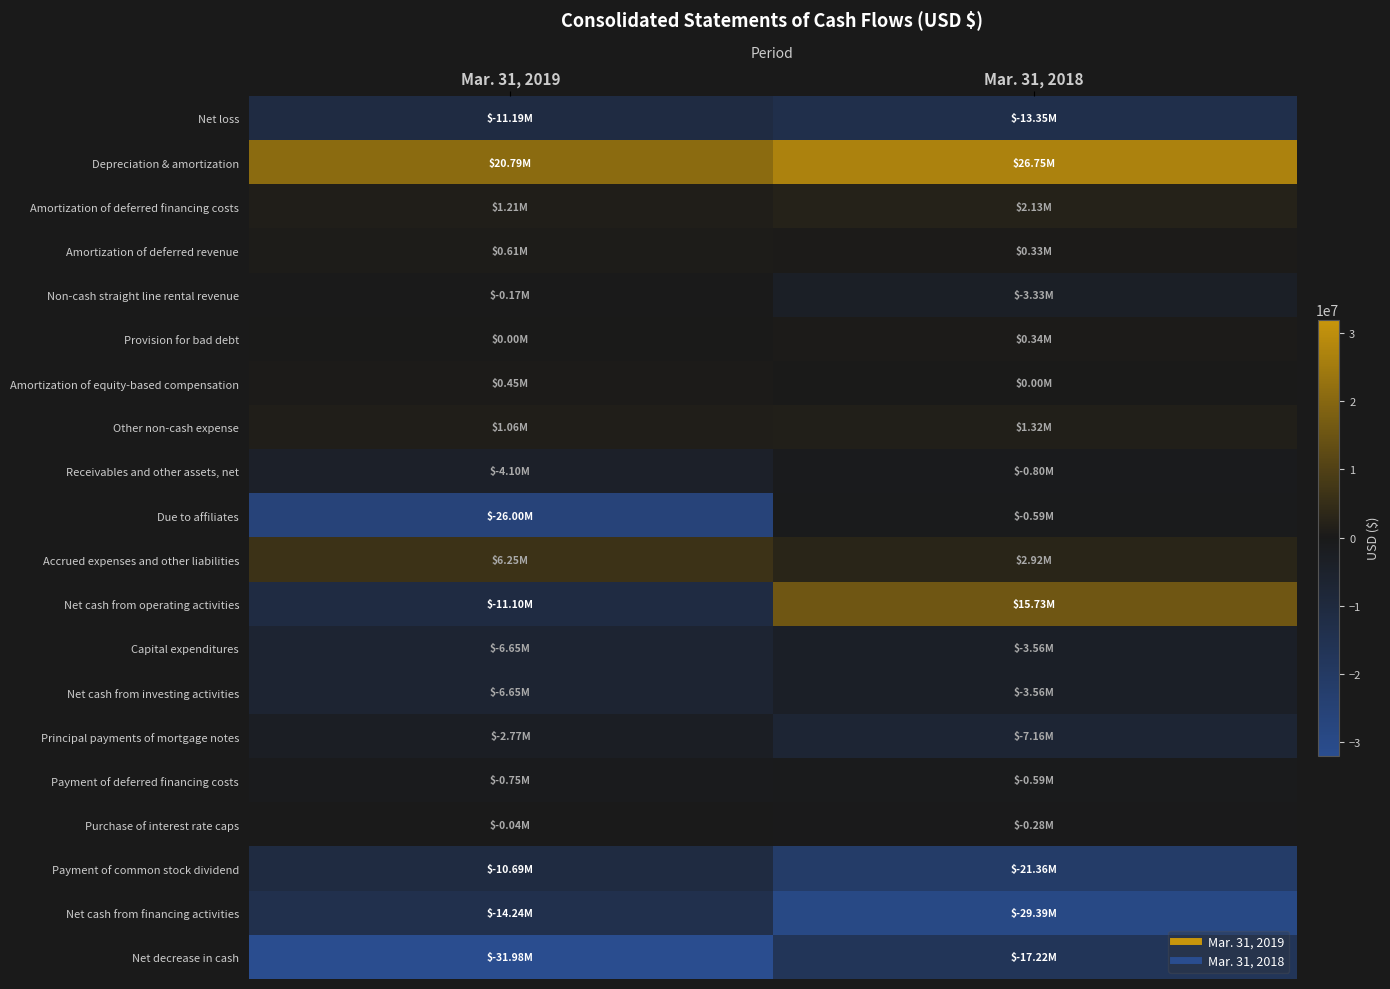

Reading left to right, what are all the values shown in this chart?

Net loss: Mar. 31, 2019=-11193000	Mar. 31, 2018=-13349000
Depreciation & amortization: Mar. 31, 2019=20787000	Mar. 31, 2018=26749000
Amortization of deferred financing costs: Mar. 31, 2019=1208000	Mar. 31, 2018=2132000
Amortization of deferred revenue: Mar. 31, 2019=613000	Mar. 31, 2018=331000
Non-cash straight line rental revenue: Mar. 31, 2019=-173000	Mar. 31, 2018=-3326000
Provision for bad debt: Mar. 31, 2019=0	Mar. 31, 2018=345000
Amortization of equity-based compensation: Mar. 31, 2019=449000	Mar. 31, 2018=0
Other non-cash expense: Mar. 31, 2019=1058000	Mar. 31, 2018=1322000
Receivables and other assets, net: Mar. 31, 2019=-4099000	Mar. 31, 2018=-796000
Due to affiliates: Mar. 31, 2019=-25995000	Mar. 31, 2018=-593000
Accrued expenses and other liabilities: Mar. 31, 2019=6250000	Mar. 31, 2018=2915000
Net cash from operating activities: Mar. 31, 2019=-11095000	Mar. 31, 2018=15730000
Capital expenditures: Mar. 31, 2019=-6647000	Mar. 31, 2018=-3561000
Net cash from investing activities: Mar. 31, 2019=-6647000	Mar. 31, 2018=-3561000
Principal payments of mortgage notes: Mar. 31, 2019=-2766000	Mar. 31, 2018=-7159000
Payment of deferred financing costs: Mar. 31, 2019=-753000	Mar. 31, 2018=-587000
Purchase of interest rate caps: Mar. 31, 2019=-35000	Mar. 31, 2018=-280000
Payment of common stock dividend: Mar. 31, 2019=-10687000	Mar. 31, 2018=-21359000
Net cash from financing activities: Mar. 31, 2019=-14241000	Mar. 31, 2018=-29385000
Net decrease in cash: Mar. 31, 2019=-31983000	Mar. 31, 2018=-17216000